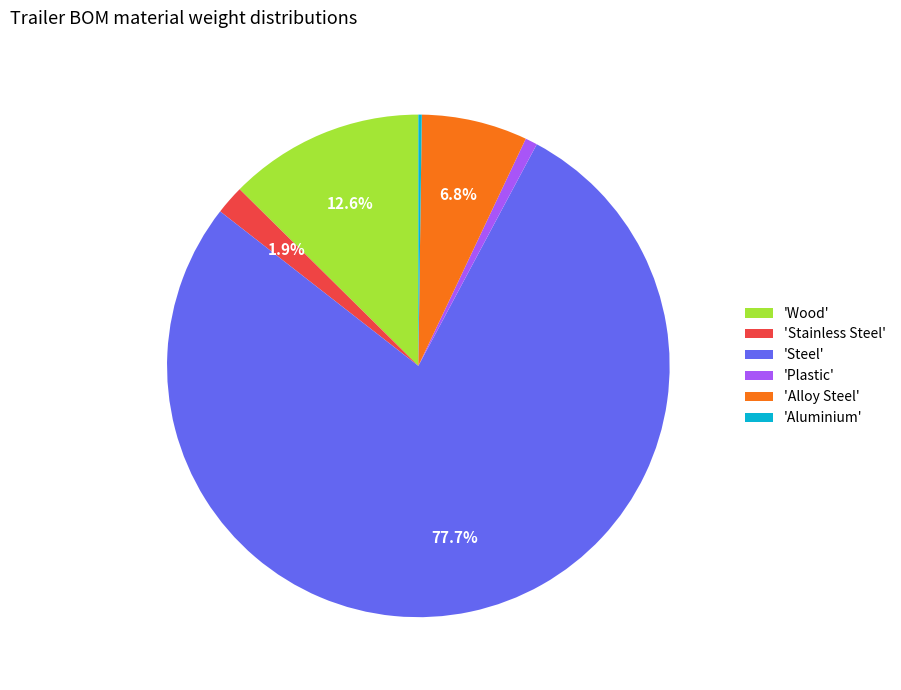

What is the largest slice in the pie chart?

'Steel'